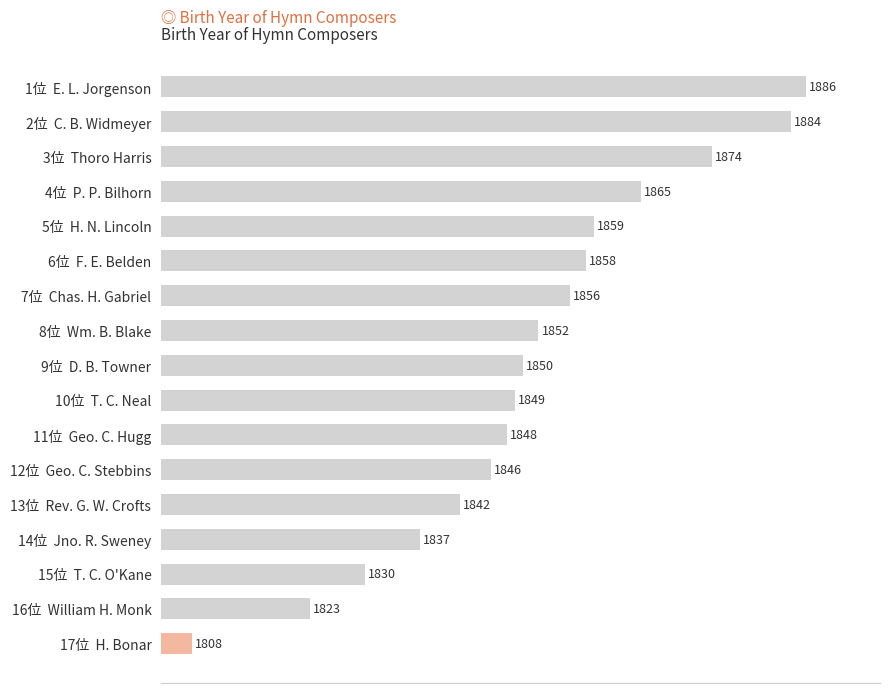

Which has a higher value, 5位  H. N. Lincoln or 2位  C. B. Widmeyer?

2位  C. B. Widmeyer